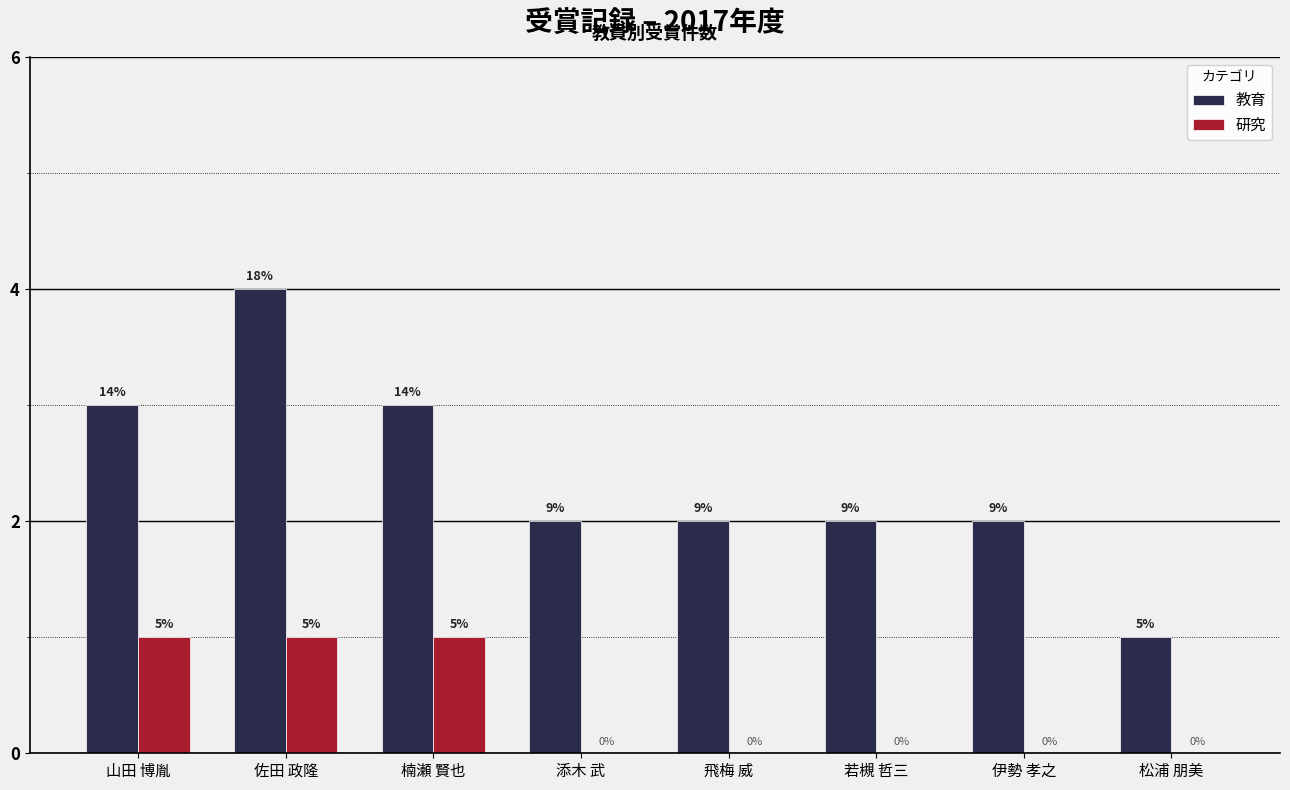

Which series changed the most between 飛梅 威 and 松浦 朋美?

教育